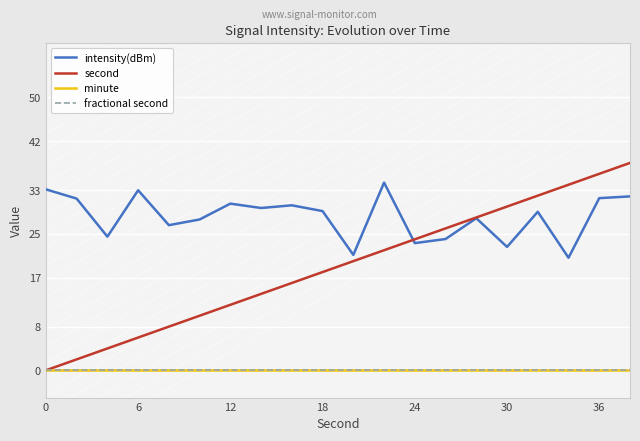

Is it true that minute equals 0.0 at 15?

True